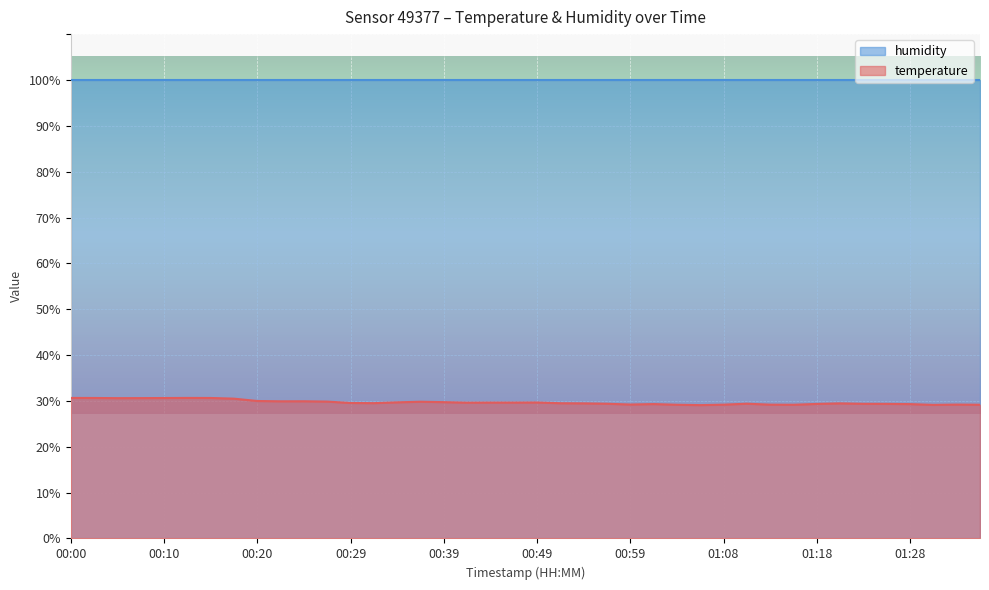

What is the difference between the values at 00:42 and 00:22?

0.3